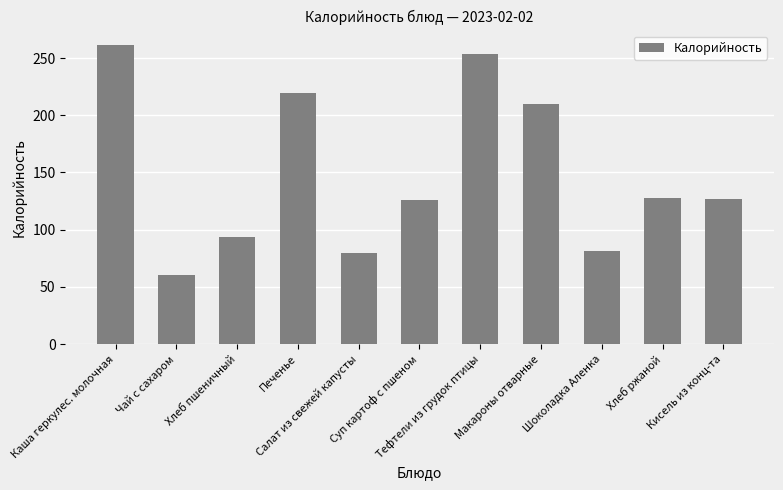

What is the value of the 5th bar from the left?

79.6